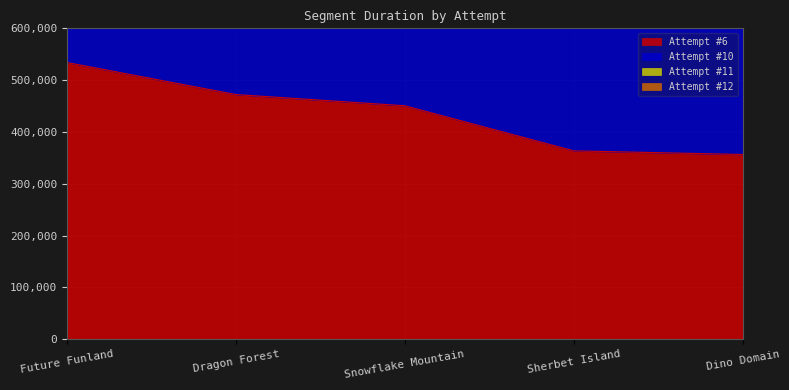

What is the approximate value of Attempt #11 at Snowflake Mountain, to the nearest 10?

884630